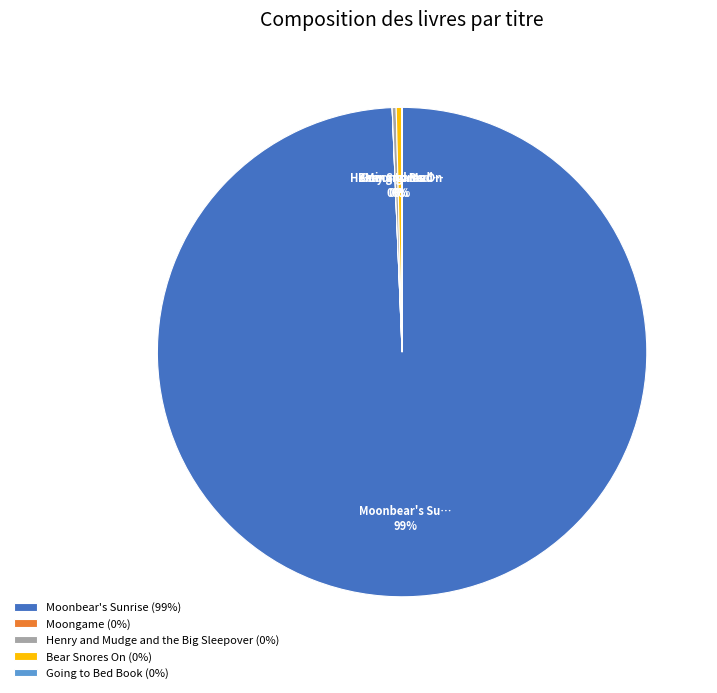

Do Bear Snores On (0%) and Moonbear's Sunrise (99%) together represent more than half of the pie?

Yes